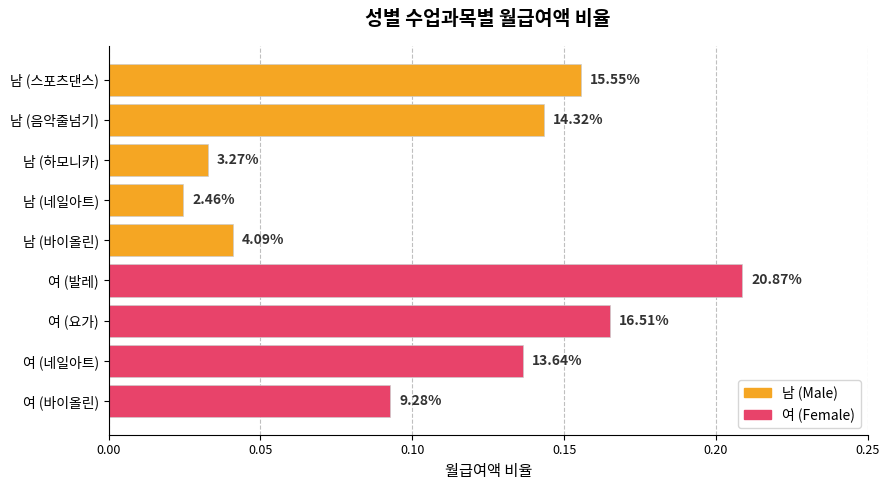

How many values are between 0 and 1?

9